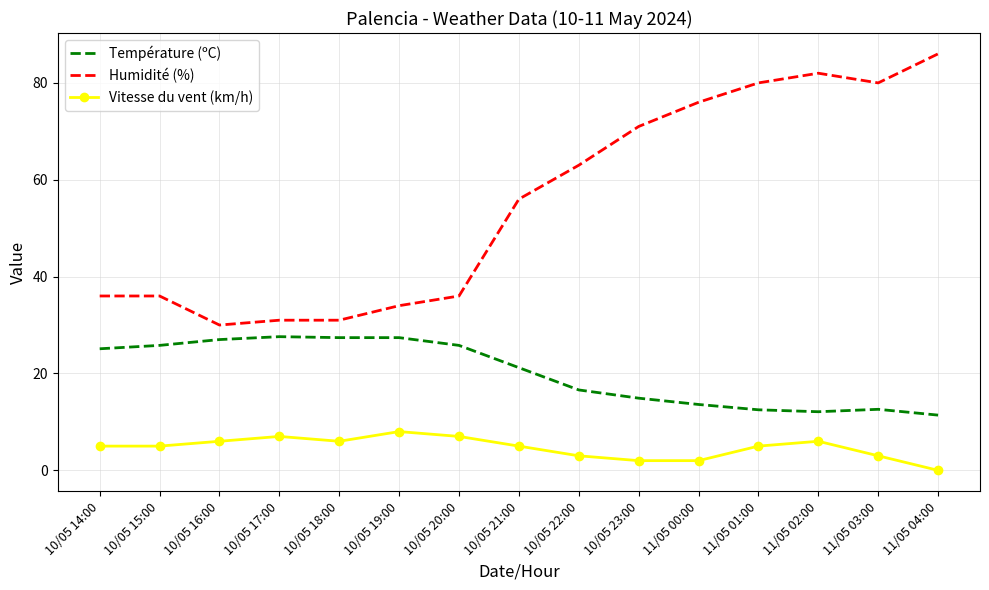

What is the difference between the maximum and minimum values in the Humidité (%) series?

56.0